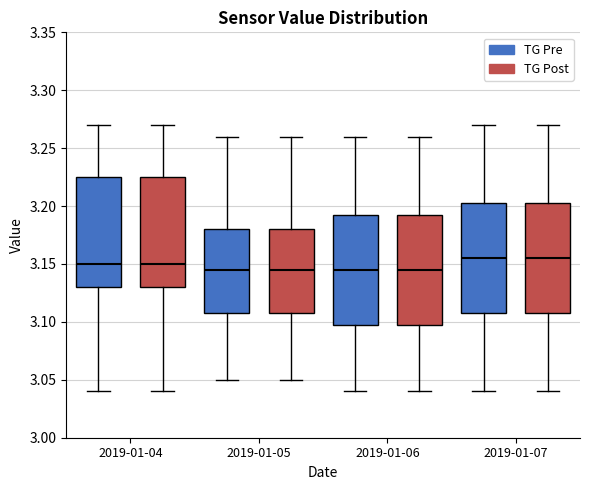

Reading left to right, transcribe this box plot: for each box, give where its median line is, the range the box spans, and where its two whiskers end, as read against the y-axis. The values are not printed on the chart, so give them approximately, as read against the axis.

2019-01-04 (TG Pre): median 3.150, box 3.130 to 3.225, whiskers 3.040 to 3.270
2019-01-04 (TG Post): median 3.150, box 3.130 to 3.225, whiskers 3.040 to 3.270
2019-01-05 (TG Pre): median 3.145, box 3.110 to 3.180, whiskers 3.050 to 3.260
2019-01-05 (TG Post): median 3.145, box 3.110 to 3.180, whiskers 3.050 to 3.260
2019-01-06 (TG Pre): median 3.145, box 3.100 to 3.195, whiskers 3.040 to 3.260
2019-01-06 (TG Post): median 3.145, box 3.100 to 3.195, whiskers 3.040 to 3.260
2019-01-07 (TG Pre): median 3.155, box 3.110 to 3.205, whiskers 3.040 to 3.270
2019-01-07 (TG Post): median 3.155, box 3.110 to 3.205, whiskers 3.040 to 3.270